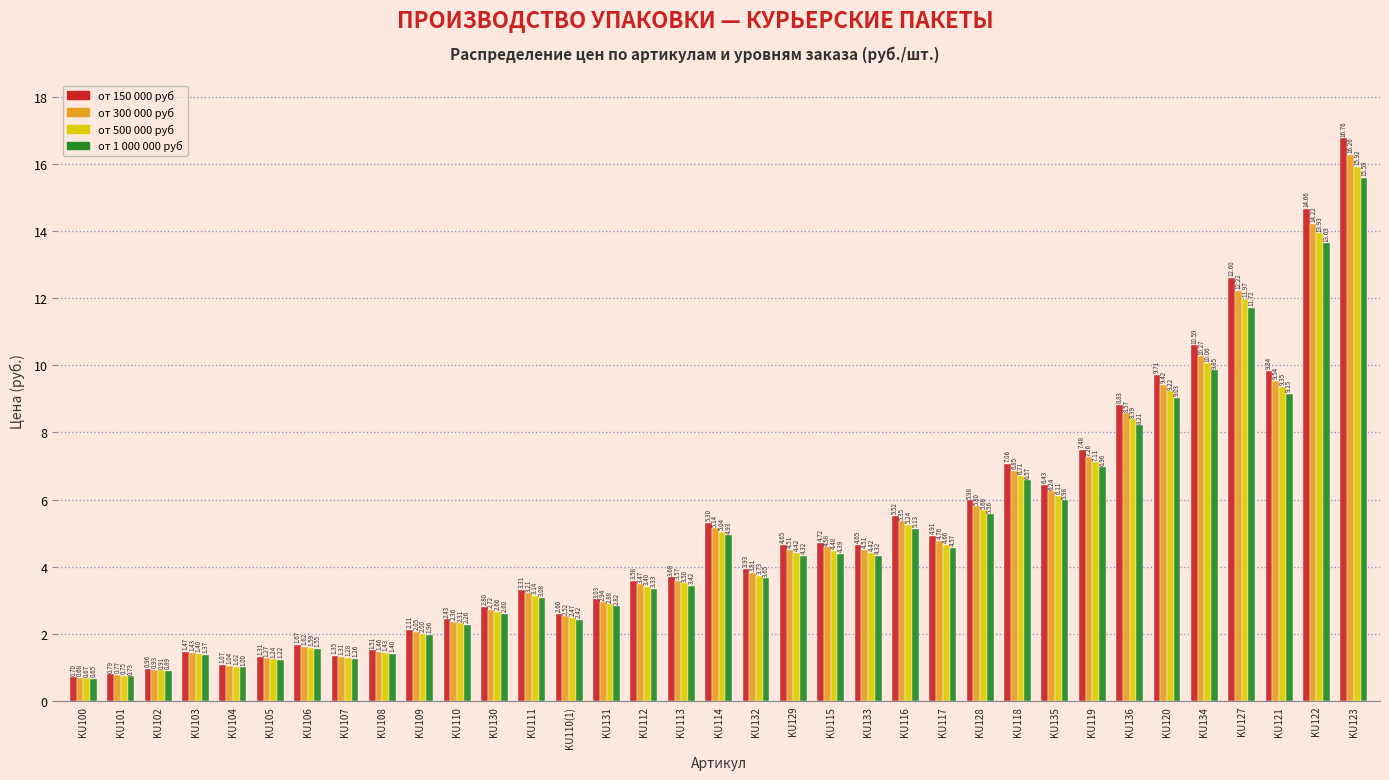

What is the difference between the highest and lowest values at KU119?

0.5